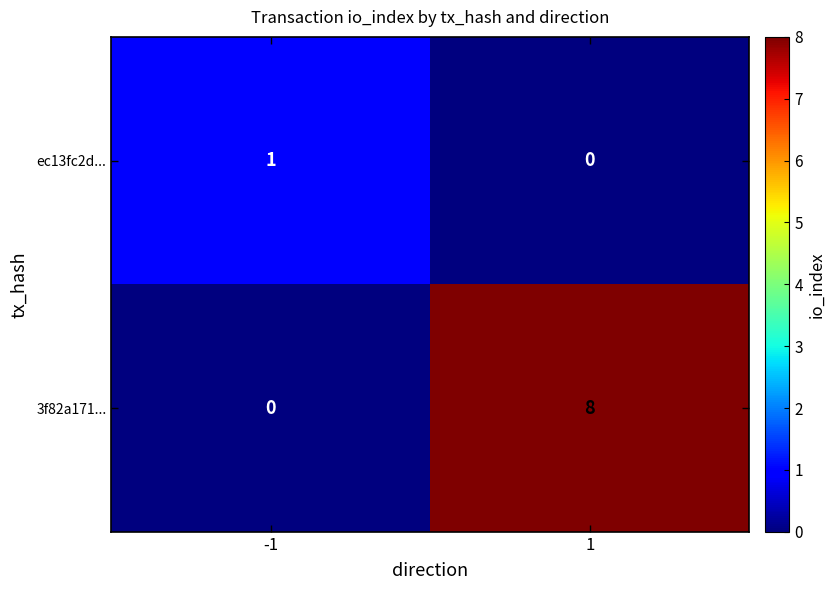

Which series has the widest spread of values?

3f82a171...